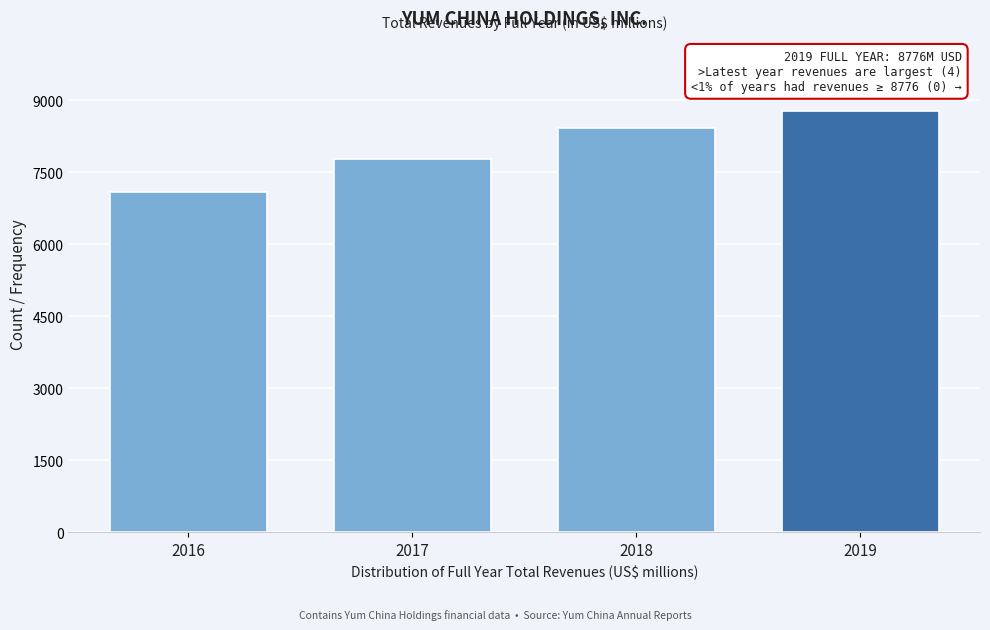

Reading left to right, extract all data points from this chart.

2016=7075	2017=7769	2018=8415	2019=8776